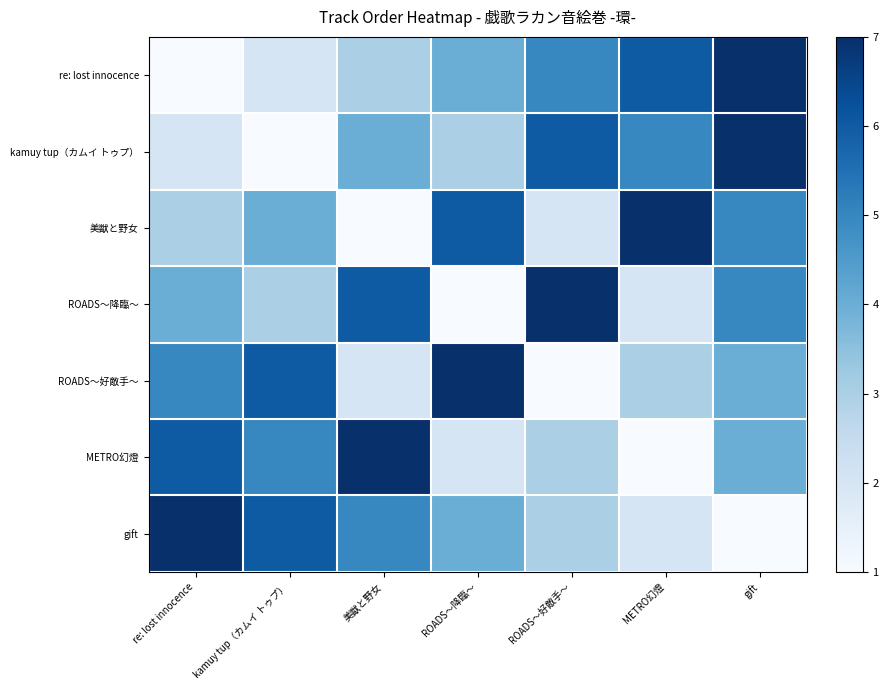

Rank the series by their maximum value, from highest to lowest.

re: lost innocence, kamuy tup（カムイ トゥプ）, 美獣と野女, ROADS～降臨～, ROADS～好敵手～, METRO幻燈, gift